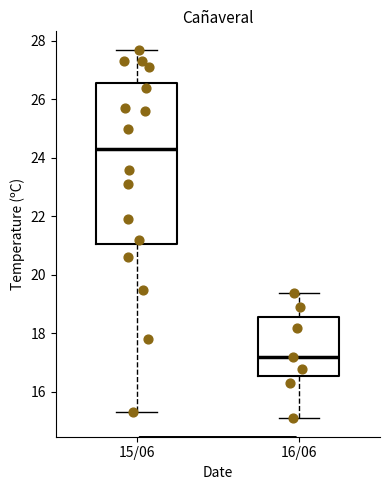

Where is the upper edge of the box for 16/06 on the y-axis? The values are not printed on the chart, so give them approximately, as read against the axis.

18.6